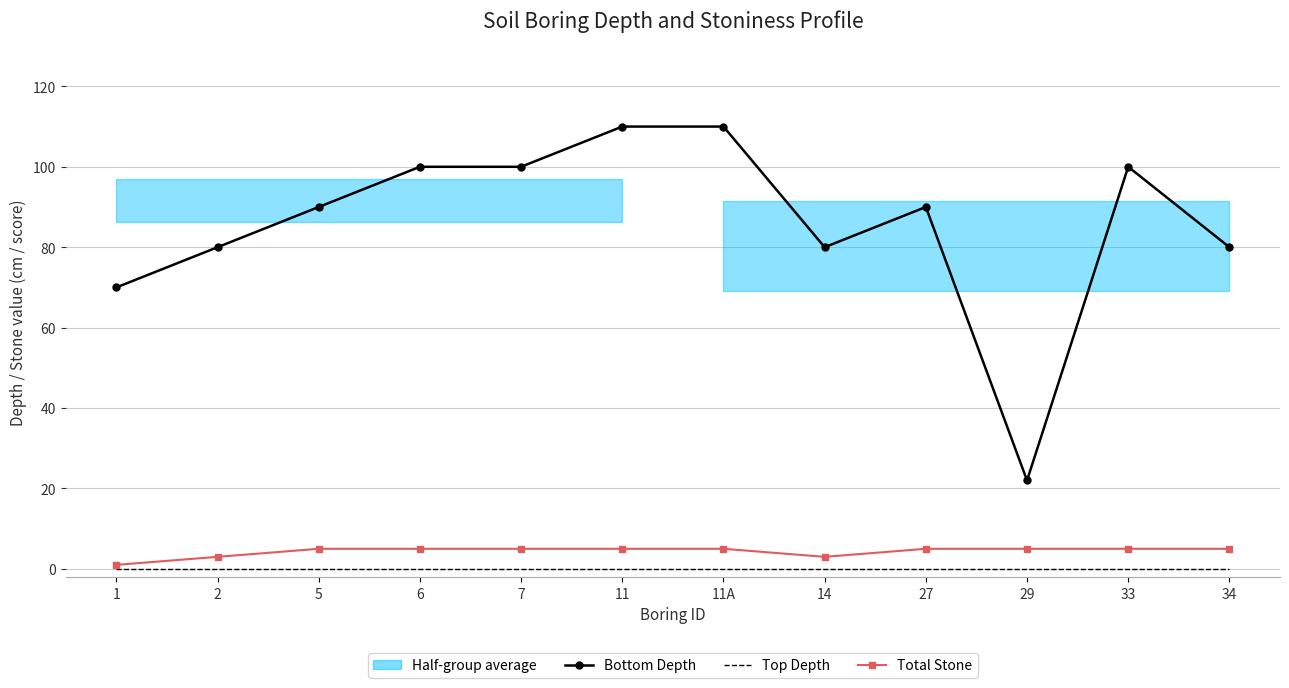

What is the label of the 8th point from the right?

7